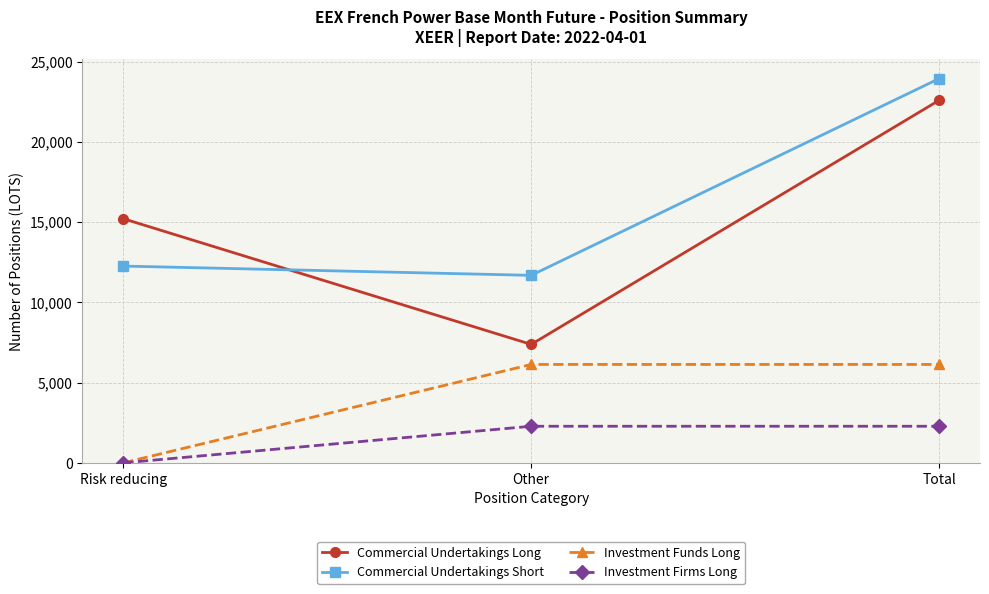

The value of Commercial Undertakings Short at Risk reducing is 19458. True or false?

False